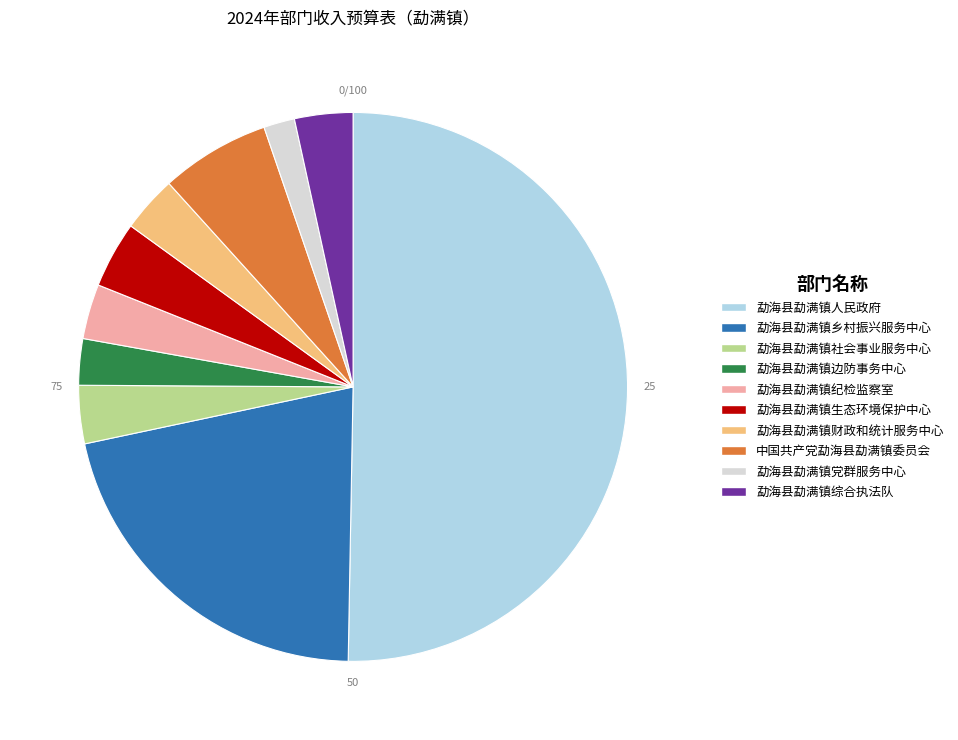

Approximately how many times larger is the value at 勐海县勐满镇社会事业服务中心 compared to 勐海县勐满镇边防事务中心?

1.3